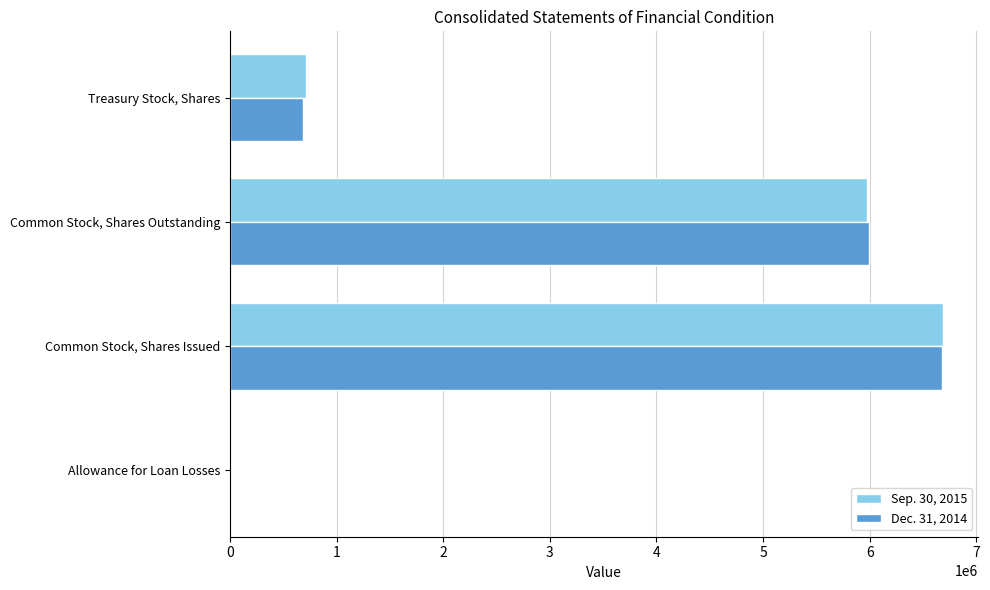

Which label corresponds to the largest value in the chart?

Common Stock, Shares Issued